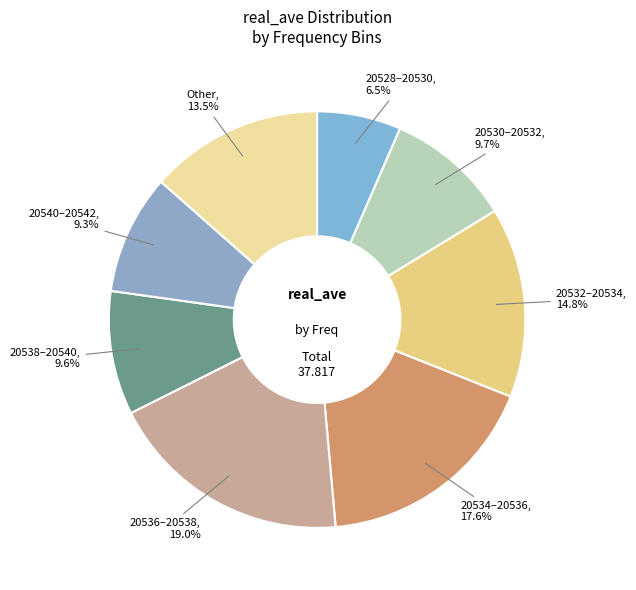

Count the number of slices in the pie.

8